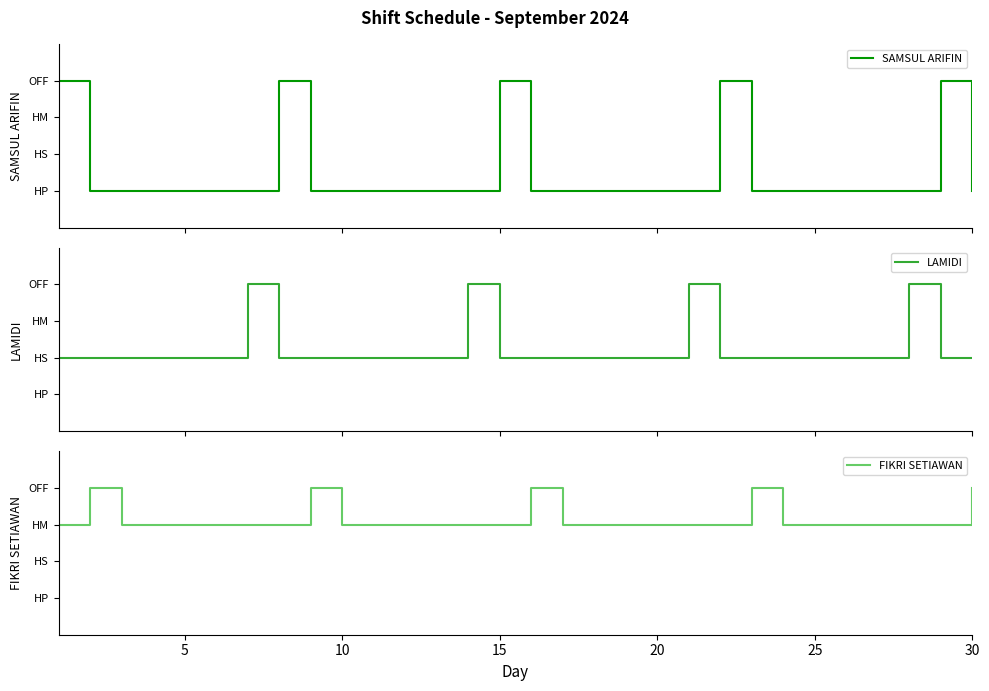

How many lines are shown in the chart?

3